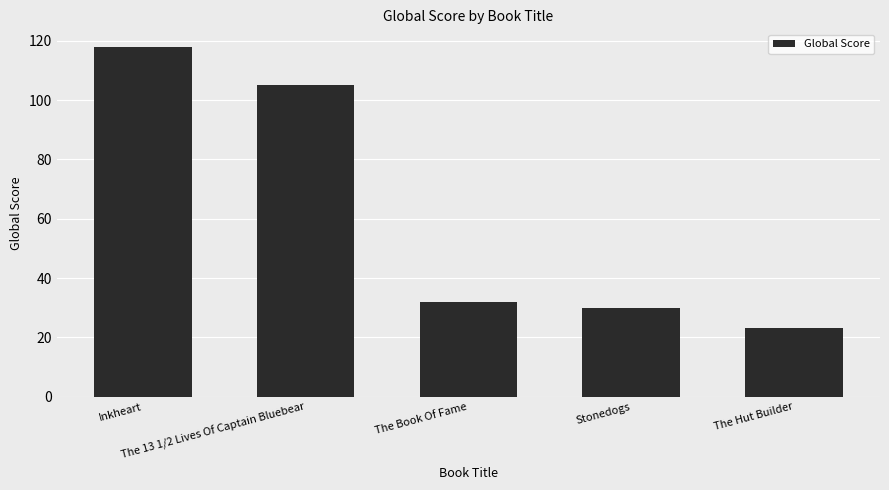

Rank the categories by value from lowest to highest.

The Hut Builder, Stonedogs, The Book Of Fame, The 13 1/2 Lives Of Captain Bluebear, Inkheart